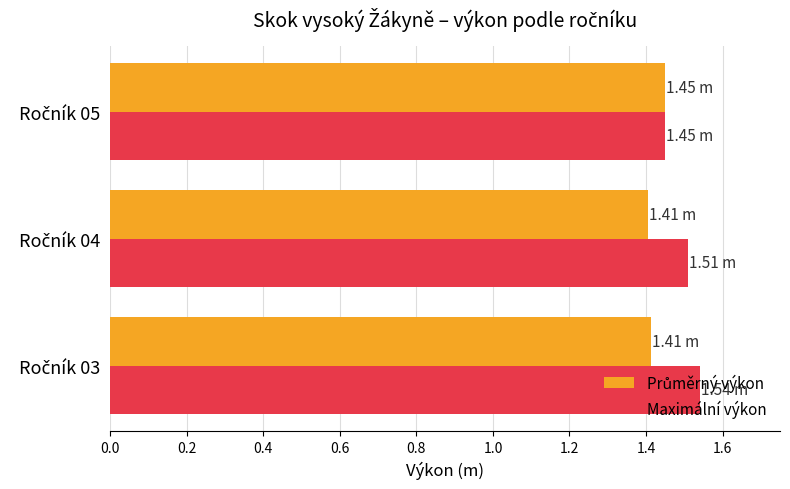

Which series has the largest total across all categories?

Maximální výkon